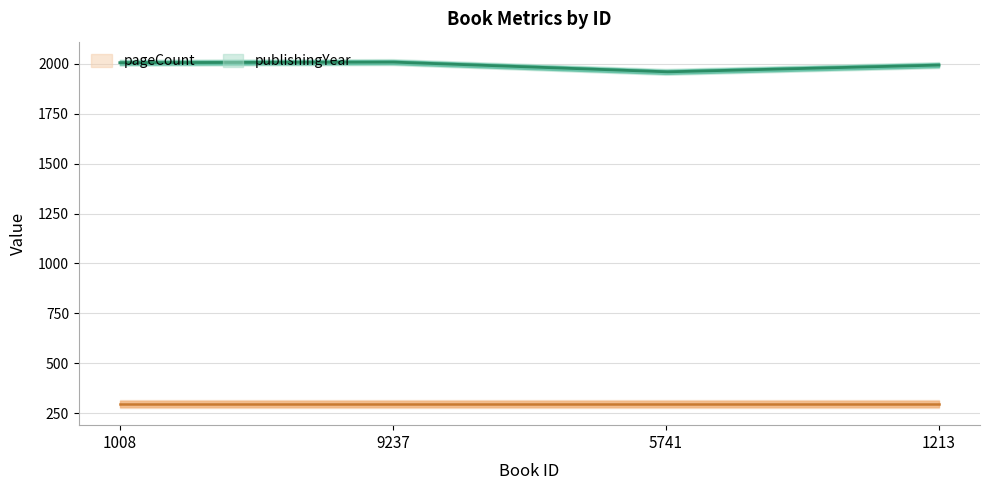

Reading right to left, extract all data points from this chart.

publishingYear: 1993	1959	2008	2005
pageCount: 298	298	298	298